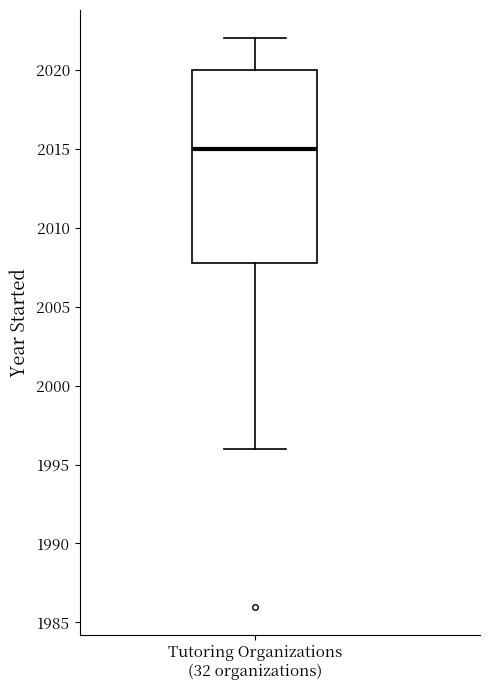

Read this box plot against the y-axis: the position of the median line, the range covered by the box, and the ends of both whiskers. The values are not printed on the chart, so give them approximately, as read against the axis.

median 2015, box 2008 to 2020, whiskers 1996 to 2022